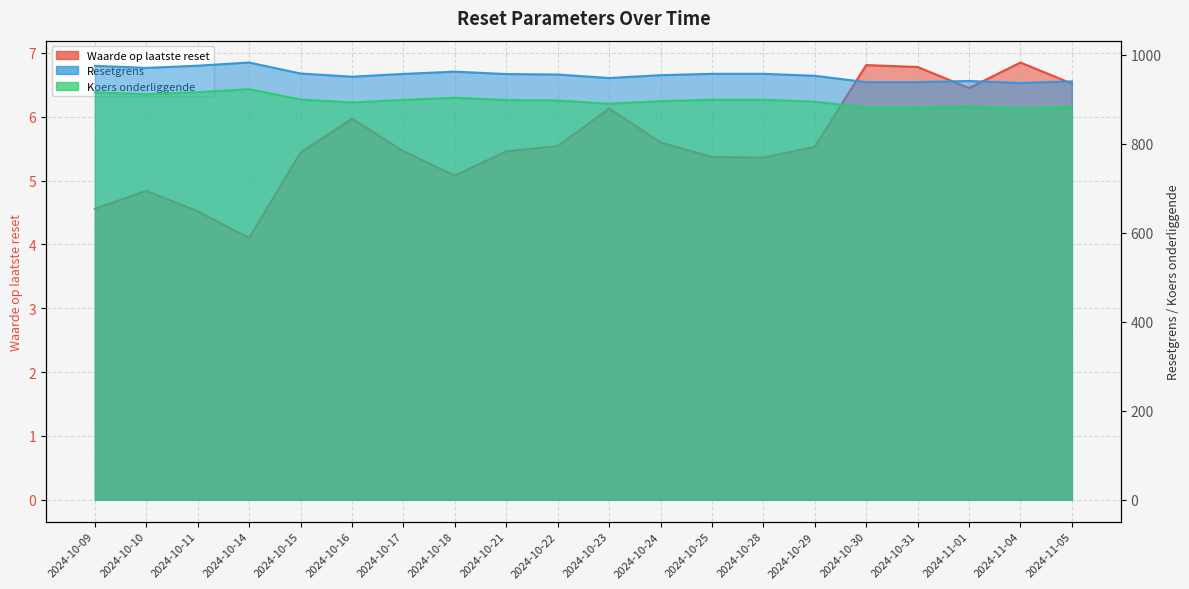

The Waarde op laatste reset series shows 4.6 at 2024-10-09. True or false?

True